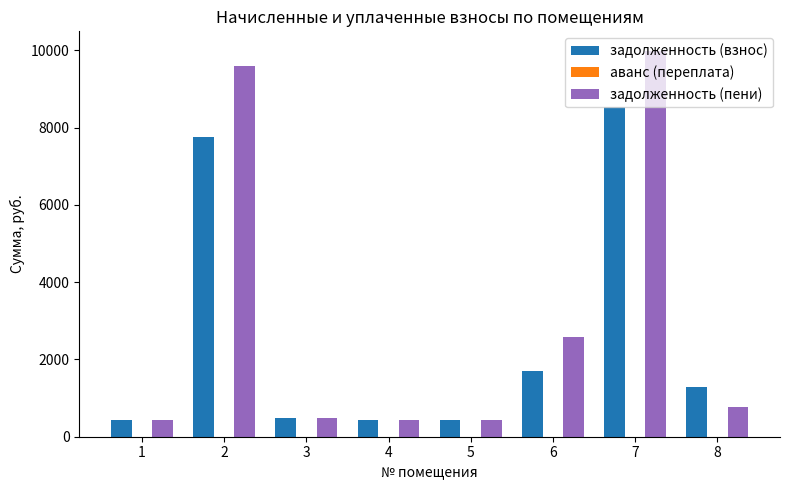

List the series in order of their peak value, highest first.

задолженность (пени), задолженность (взнос)